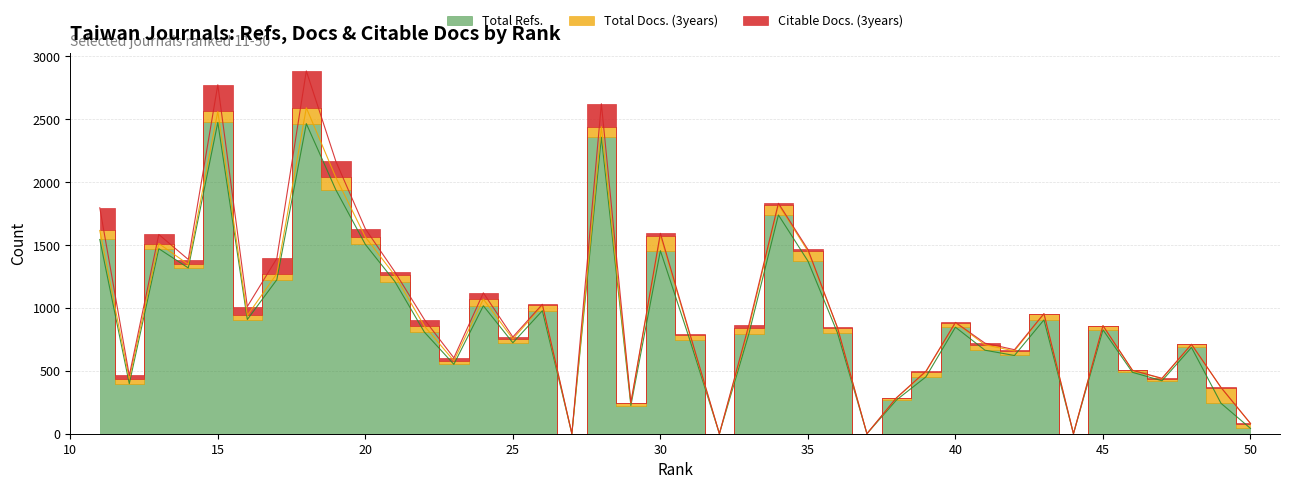

Reading left to right, extract all data points from this chart.

Total Refs.: 50=42	49=242	48=686	47=421	46=488	45=826	44=0	43=905	42=622	41=664	40=847	39=452	38=268	37=0	36=803	35=1373	34=1739	33=795	32=0	31=744	30=1455	29=224	28=2357	27=0	26=978	25=723	24=1017	23=552	22=808	21=1210	20=1505	19=1939	18=2465	17=1224	16=908	15=2475	14=1318	13=1471	12=398	11=1544
Total Docs. (3years): 50=38	49=125	48=24	47=16	46=16	45=33	44=0	43=47	42=36	41=43	40=35	39=40	38=15	37=0	36=40	35=79	34=82	33=48	32=0	31=39	30=119	29=20	28=84	27=0	26=42	25=30	24=53	23=28	22=48	21=49	20=59	19=99	18=126	17=48	16=32	15=87	14=28	13=41	12=36	11=72
Citable Docs. (3years): 50=2	49=1	48=1	47=4	46=0	45=0	44=0	43=3	42=10	41=13	40=3	39=5	38=3	37=0	36=2	35=13	34=11	33=23	32=0	31=11	30=19	29=3	28=182	27=0	26=9	25=16	24=50	23=23	22=52	21=28	20=65	19=128	18=293	17=121	16=71	15=212	14=39	13=72	12=29	11=180